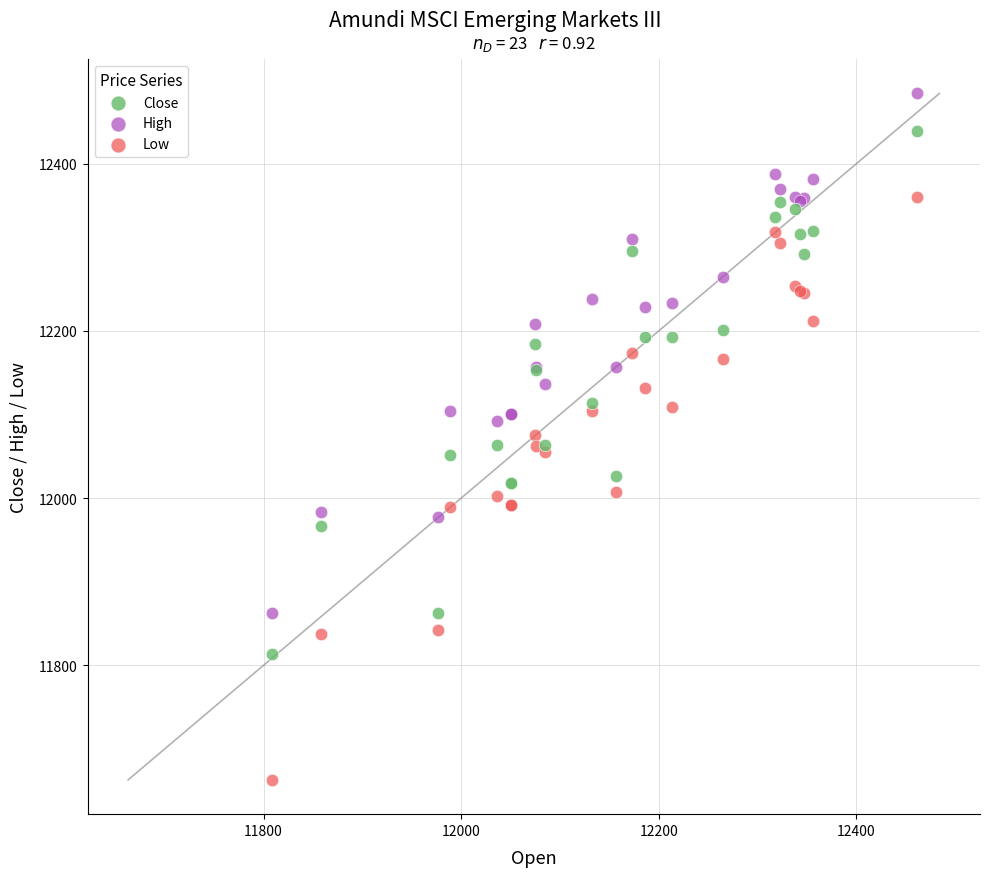

Which series reaches the minimum Y coordinate?

Low